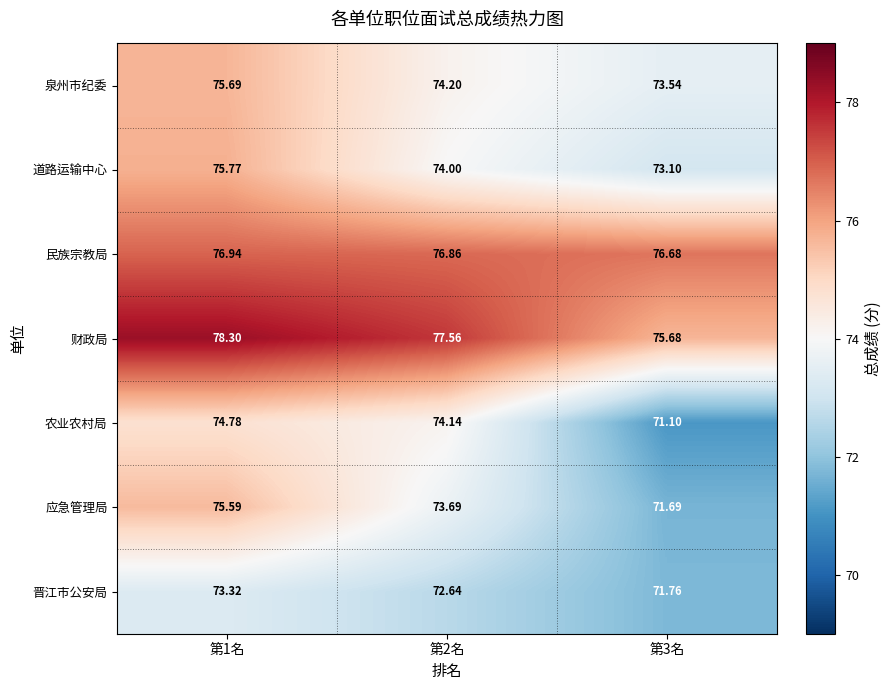

Which series changed the most between 第2名 and 第3名?

农业农村局